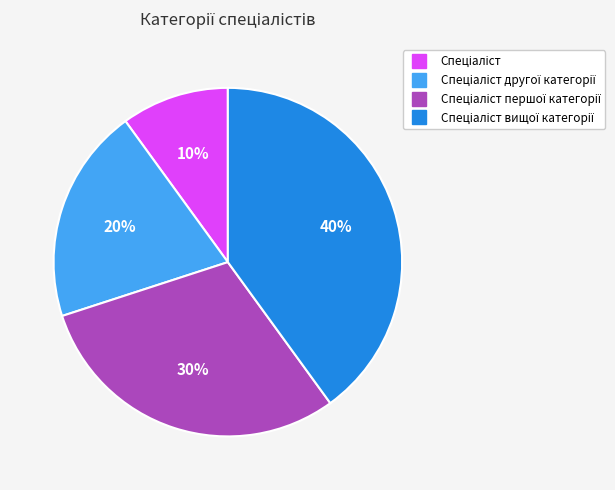

To the nearest percent, what is the difference between the largest and smallest slice percentages?

30%